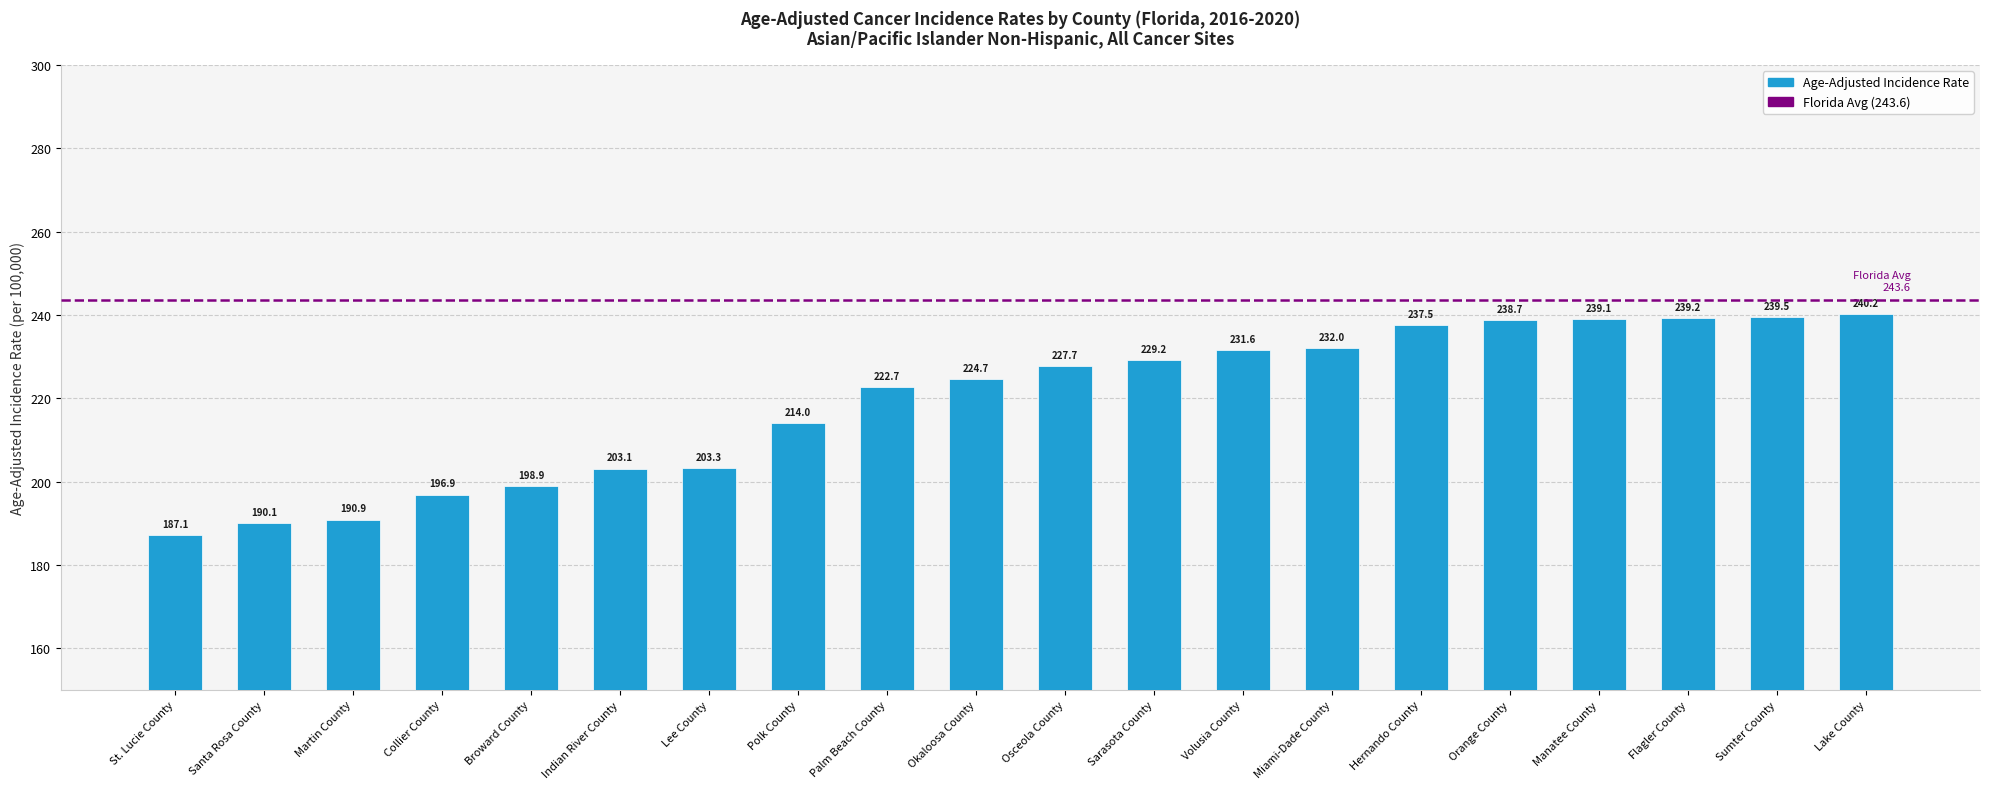

What is the maximum value shown in the chart?

240.2